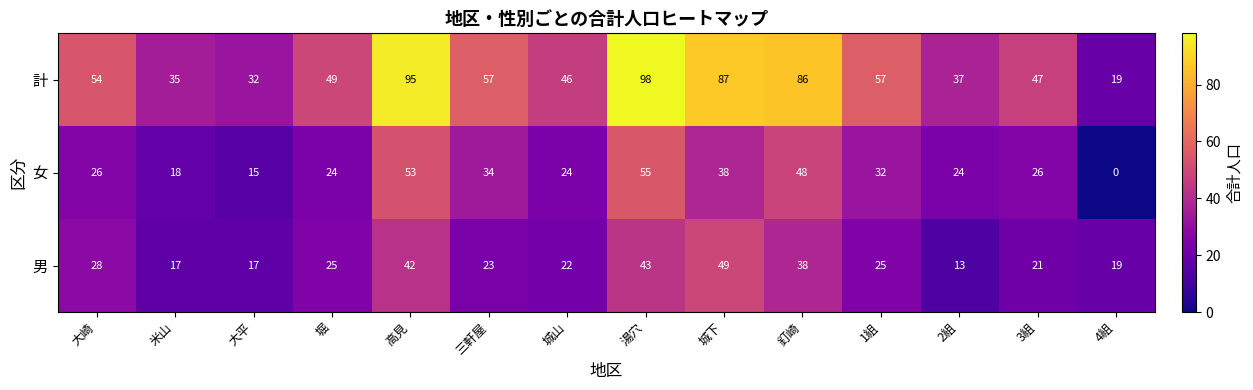

At which category is the sum across all series the highest?

湯穴